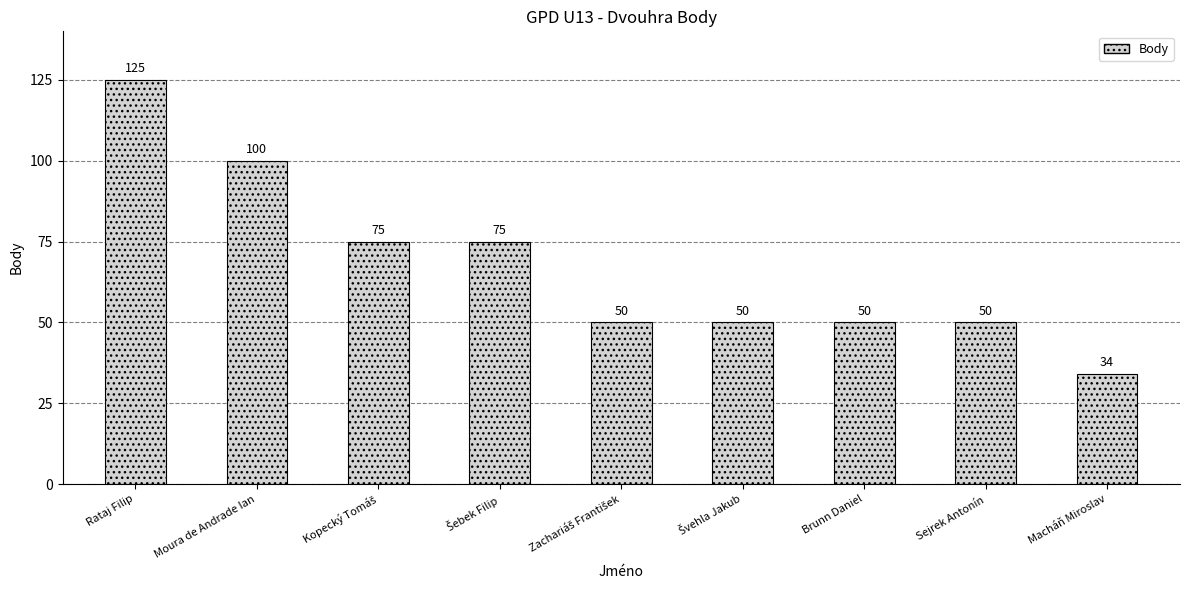

What is the sum of all values?

609